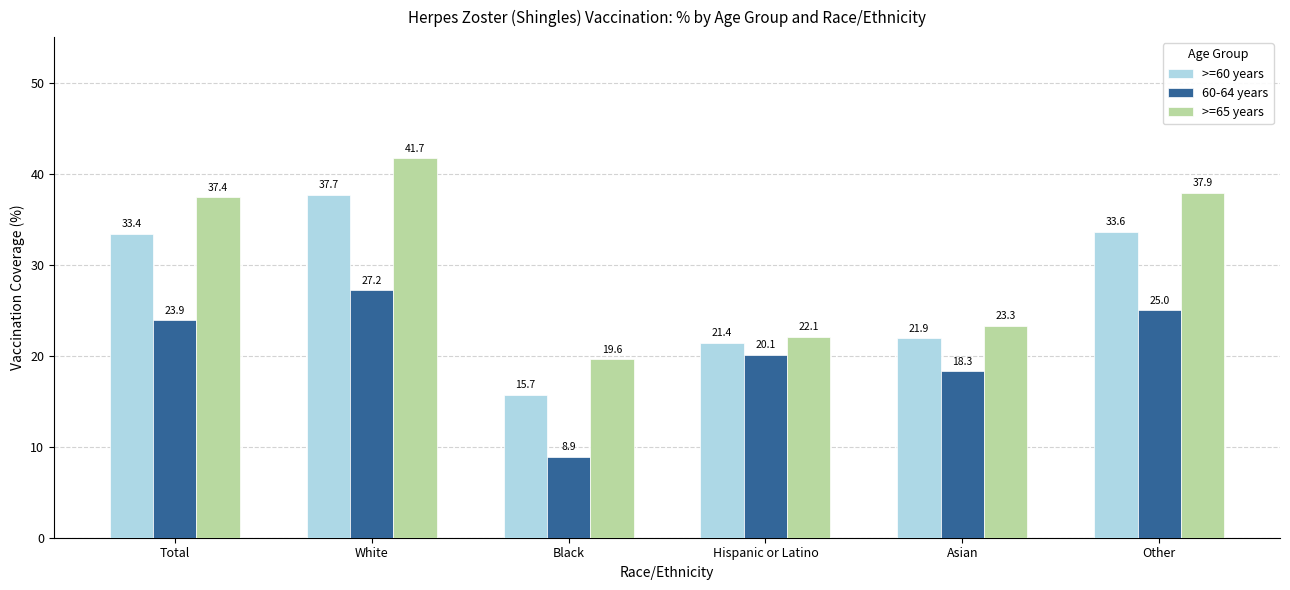

Is the value of 60-64 years at Other greater than the value of >=65 years at Other?

No